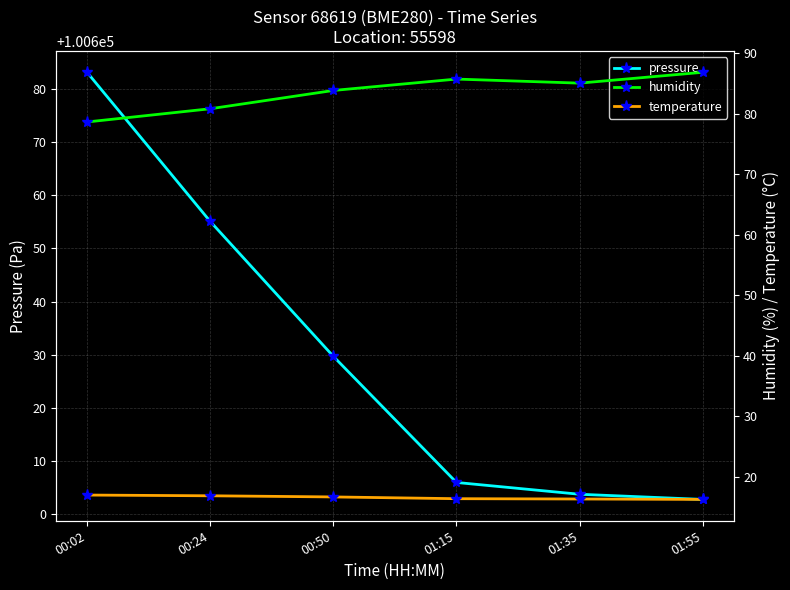

Reading left to right, extract all data points from this chart.

pressure: 100683.1	100655.1	100629.7	100606.0	100603.8	100602.8
humidity: 78.6	80.8	83.8	85.7	85.0	86.8
temperature: 17.0	16.9	16.7	16.4	16.4	16.3